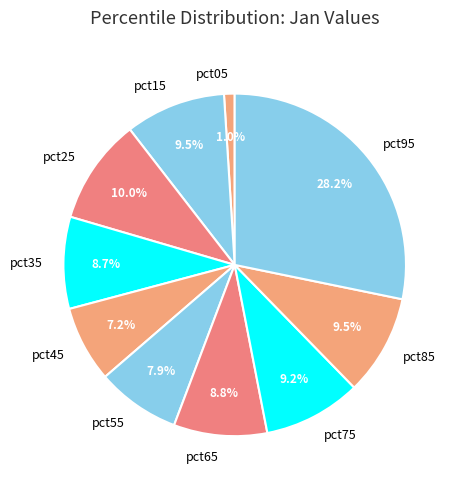

Count the number of slices in the pie.

10